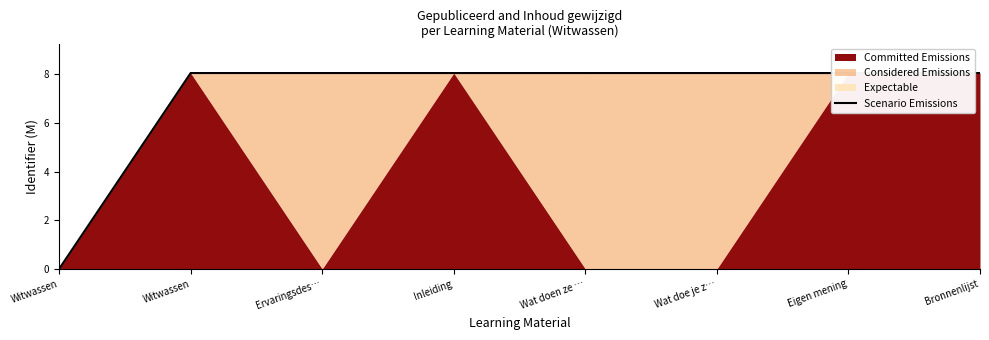

Reading right to left, transcribe all the data shown in this chart.

Bronnenlijst=8.0	Eigen mening=8.0	Wat doe je z…=8.0	Wat doen ze …=8.0	Inleiding=8.0	Ervaringsdes…=8.0	Witwassen=8.0	Witwassen=0.0